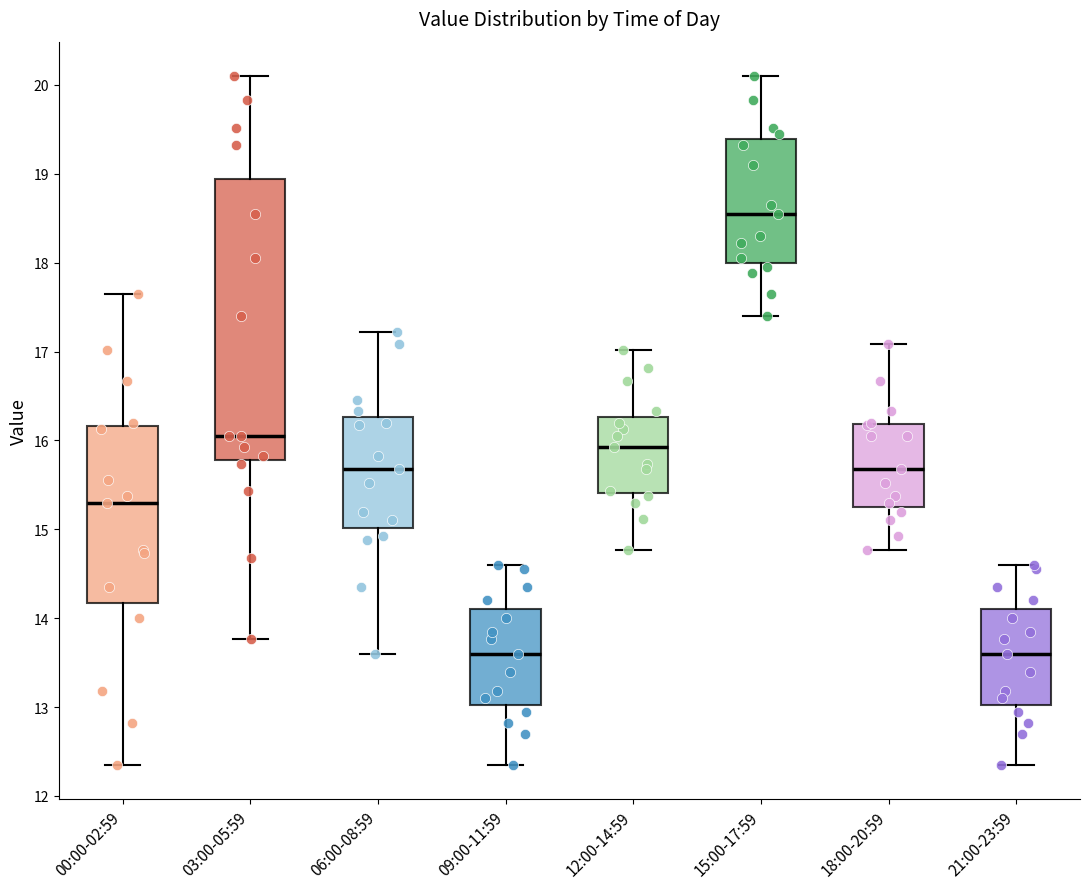

Where does the upper whisker of the box for 18:00-20:59 end on the y-axis? The values are not printed on the chart, so give them approximately, as read against the axis.

17.1